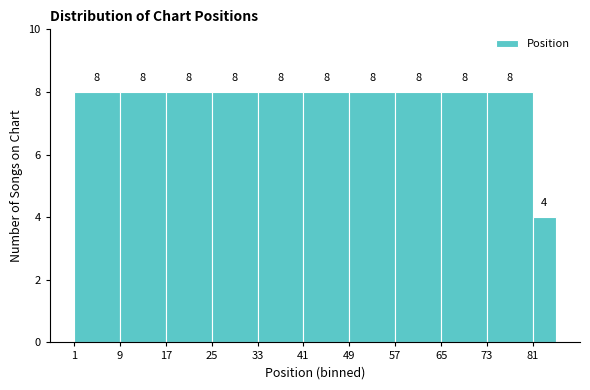

Reading left to right, list every bar in this chart as the range it spans on the x-axis followed by its height.

1 to 9: 8
9 to 17: 8
17 to 25: 8
25 to 33: 8
33 to 41: 8
41 to 49: 8
49 to 57: 8
57 to 65: 8
65 to 73: 8
73 to 81: 8
81 to 85: 4